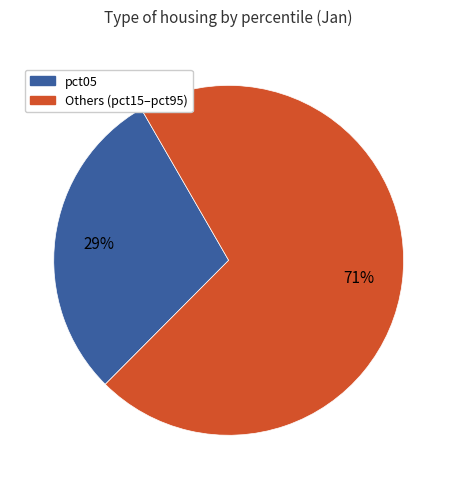

Is it true that pct05 is 40% of the pie?

False